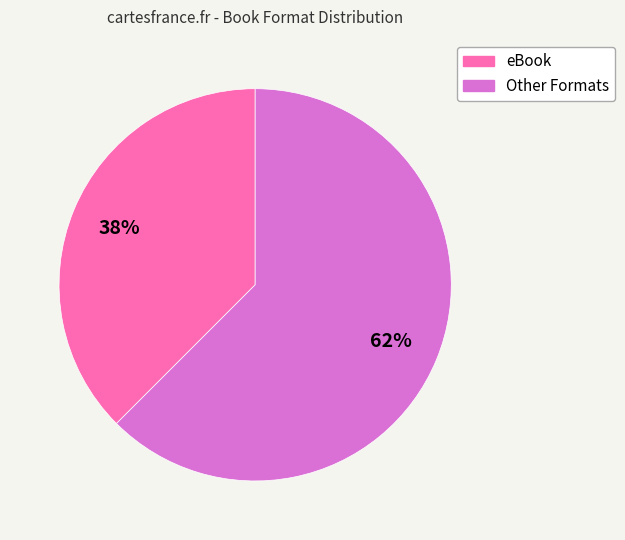

Is there a majority slice in this chart?

Yes